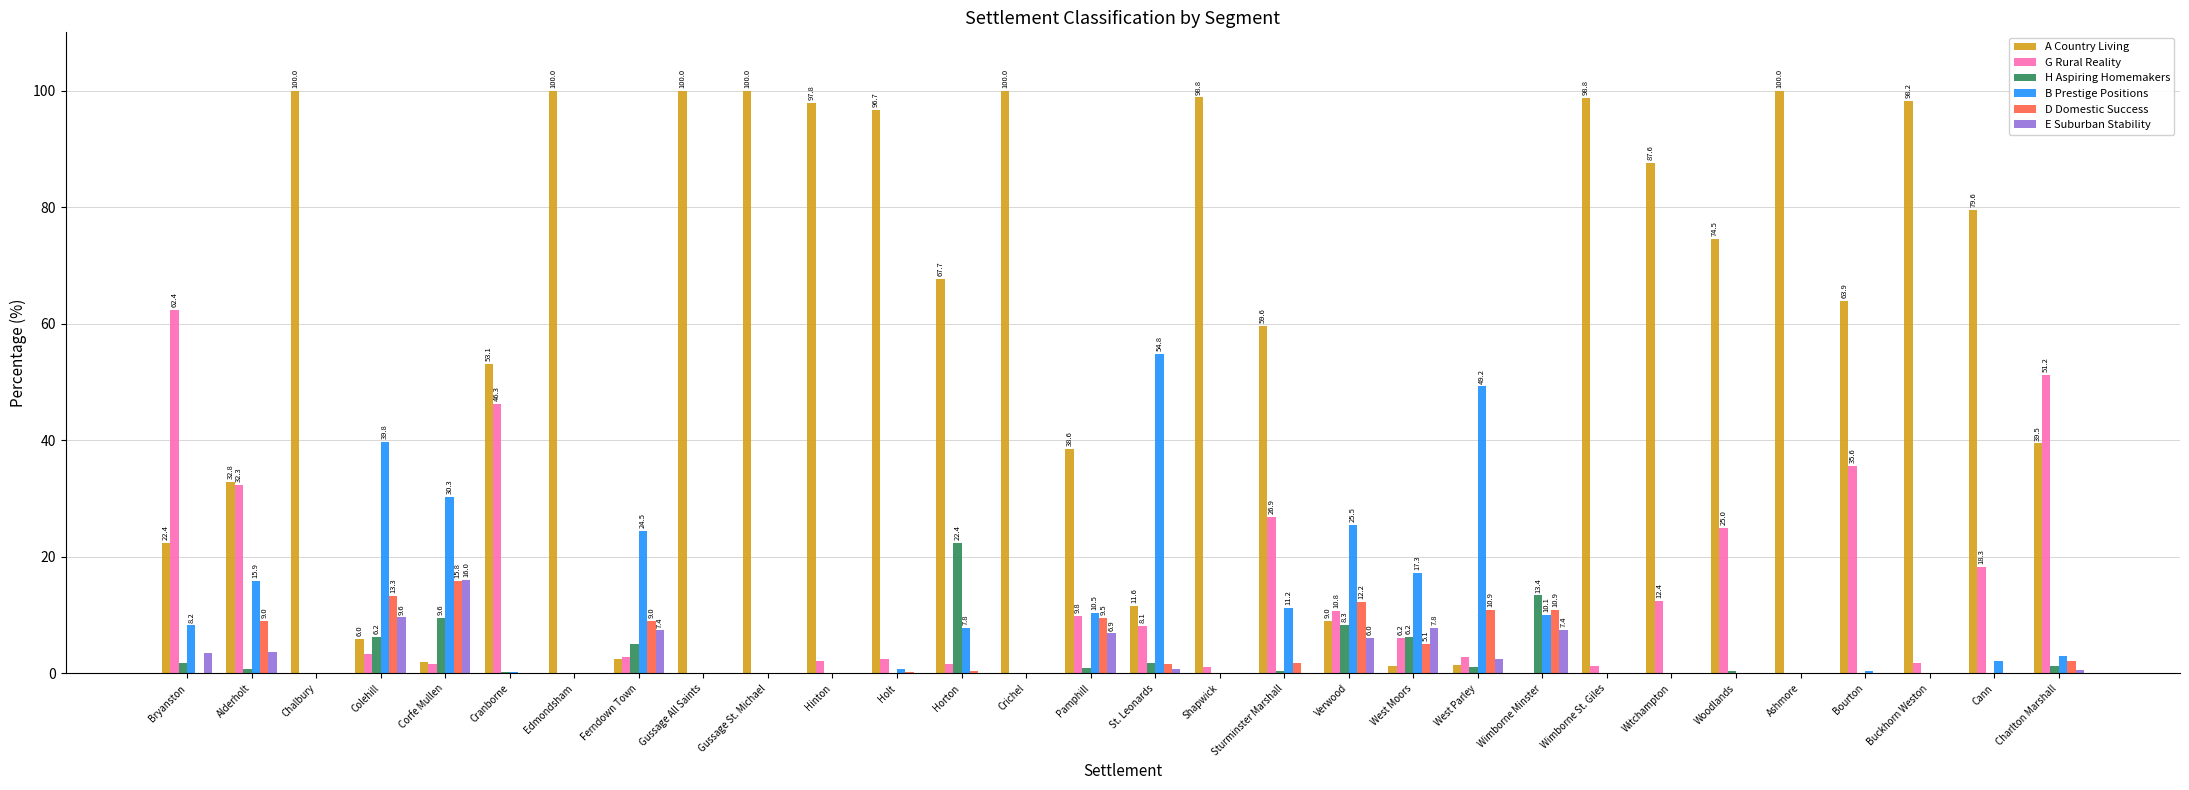

The H Aspiring Homemakers series shows -13.2 at Wimborne St. Giles. True or false?

False